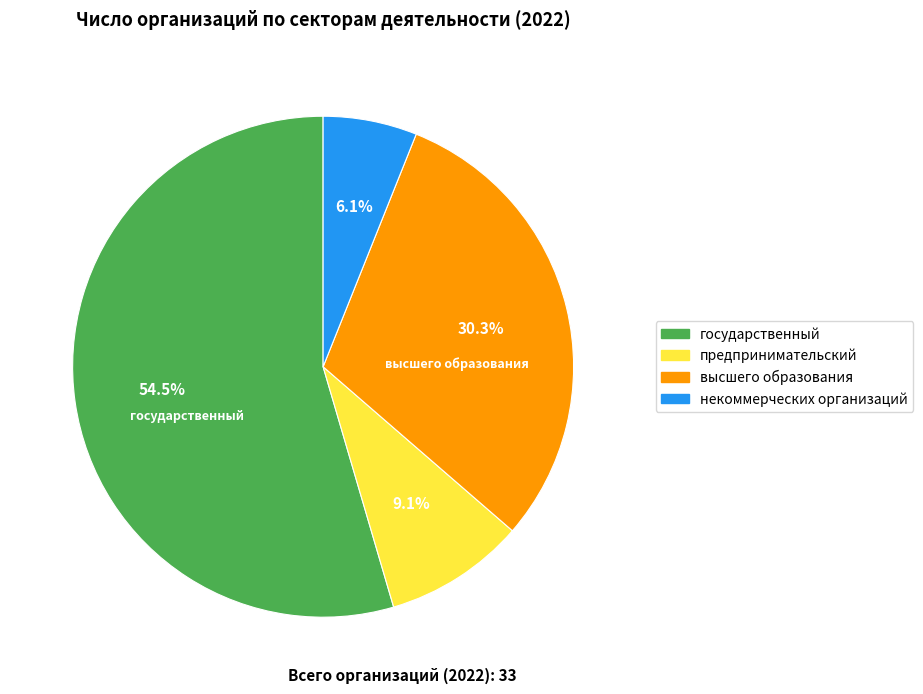

What percentage do некоммерческих организаций and государственный together represent?

60.6%